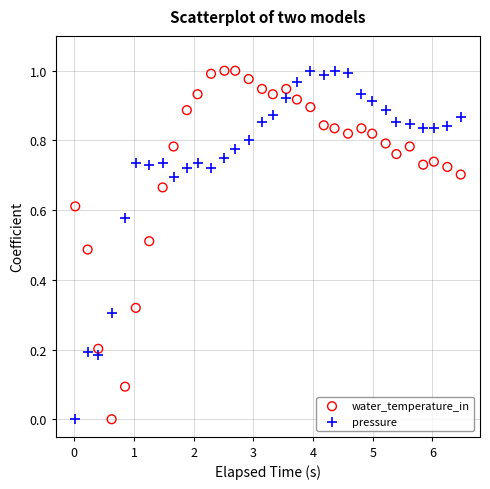

Across all data points, what is the range of X values (max minus min)?

6.5